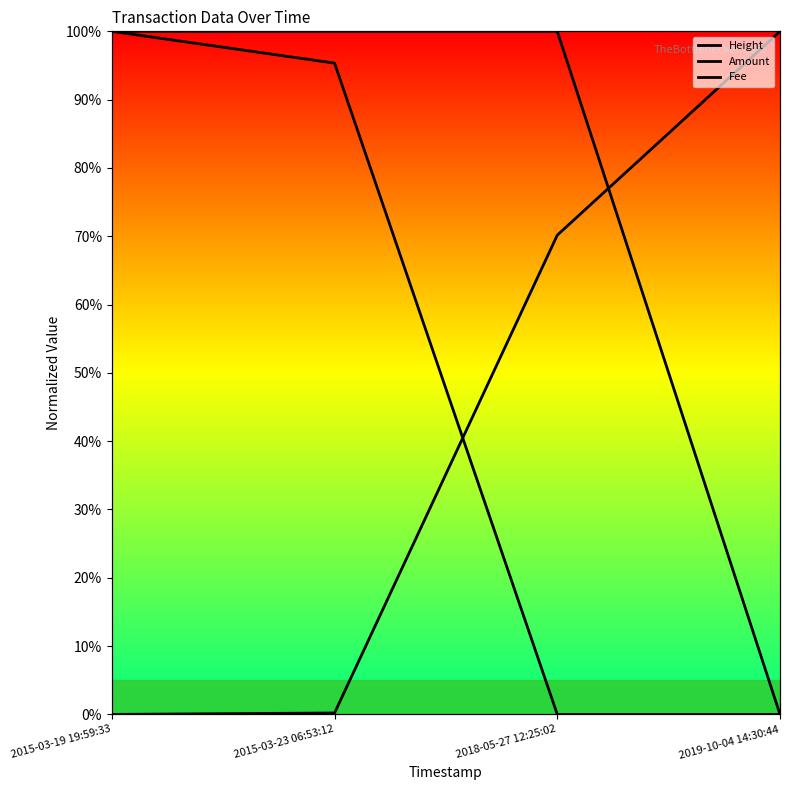

True or false: Fee has more than 1 points higher than both neighbors.

False